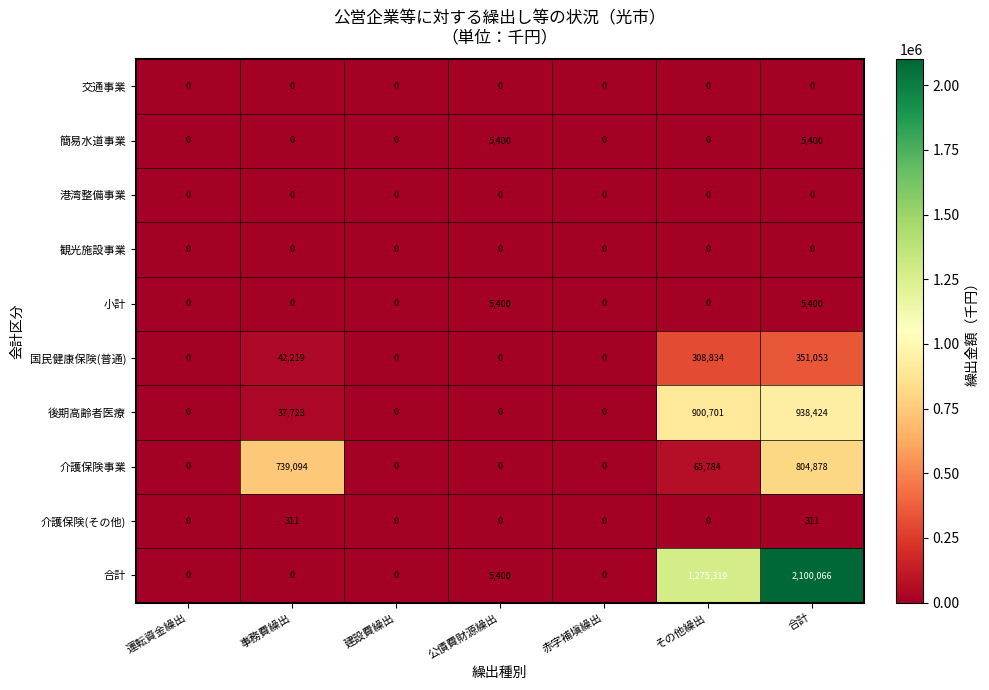

What is the difference between the maximum and minimum values in the 小計 series?

5400